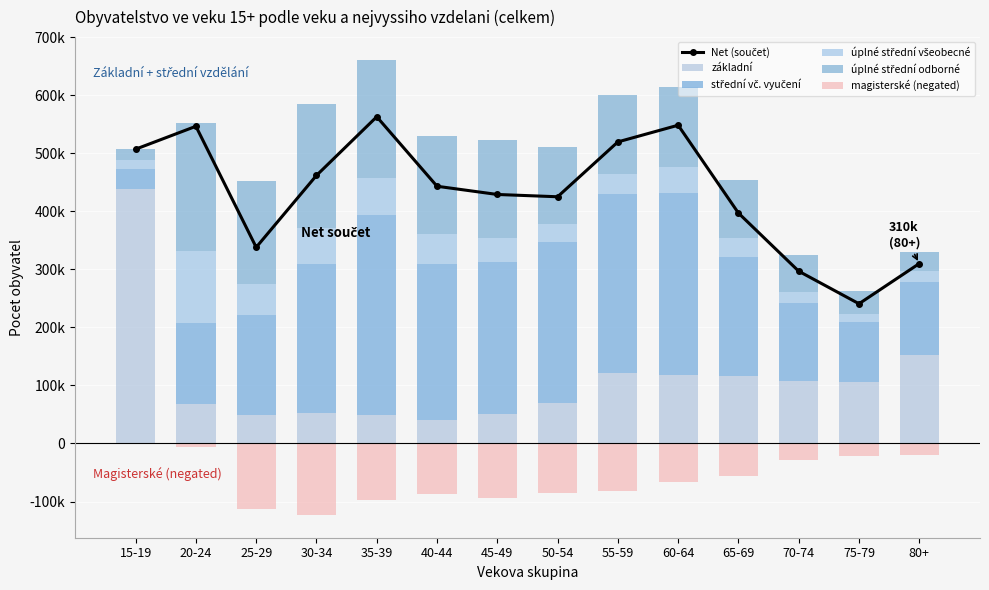

Where does the úplné střední všeobecné series first go above 42477?

20-24